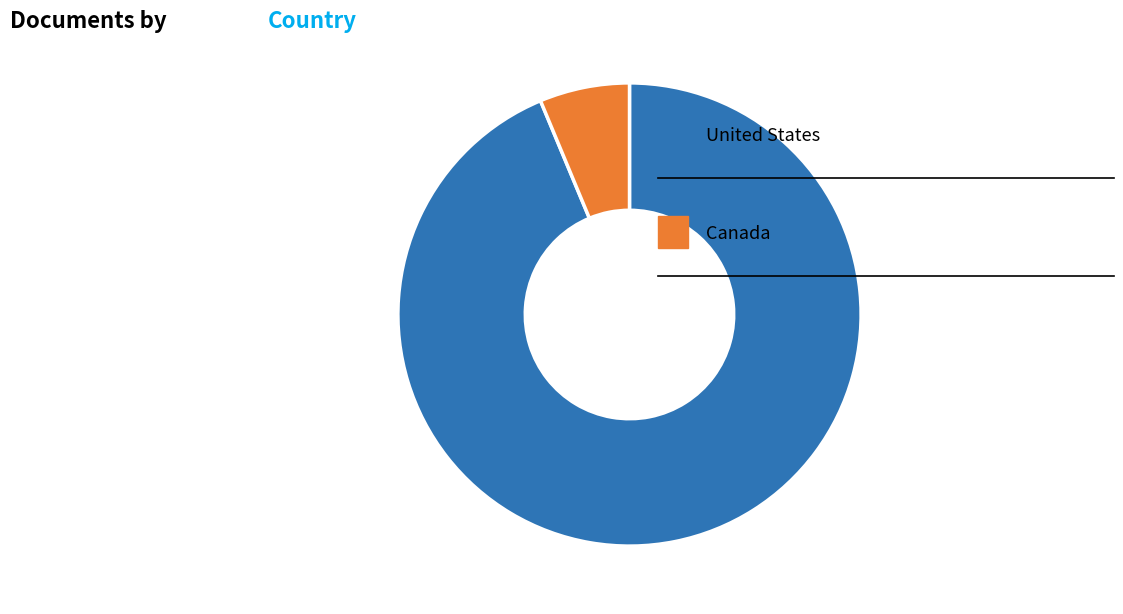

Is there any slice that represents more than half of the pie?

Yes